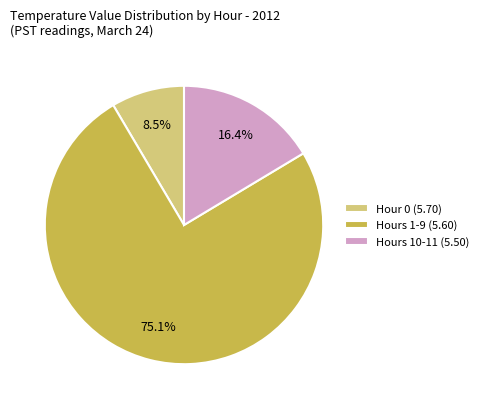

Does any single category account for the majority?

Yes